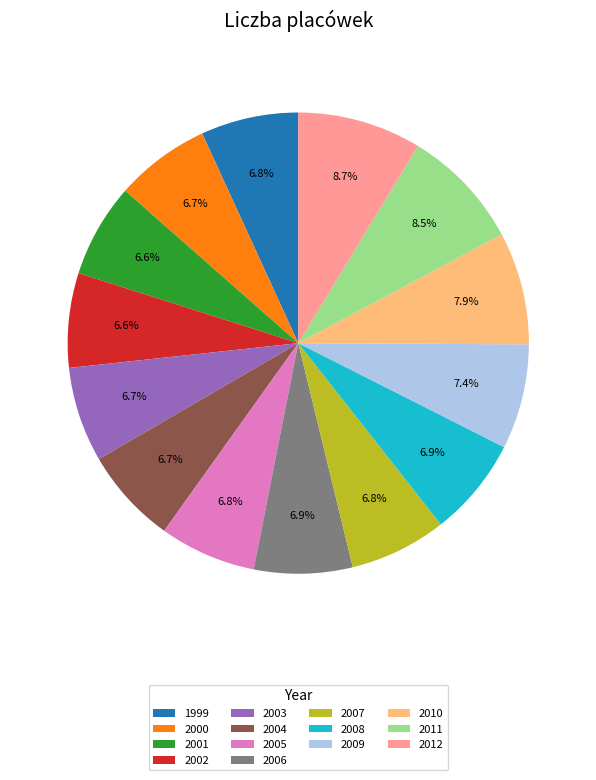

What portion of the pie excludes 2005?

93.2%